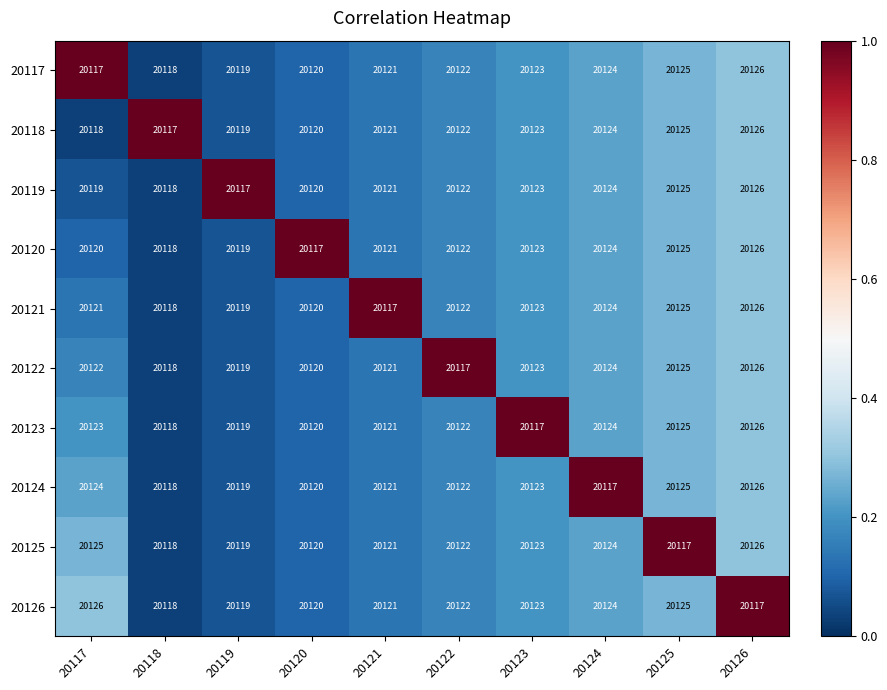

The 20119 series shows 31663 at 20119. True or false?

False